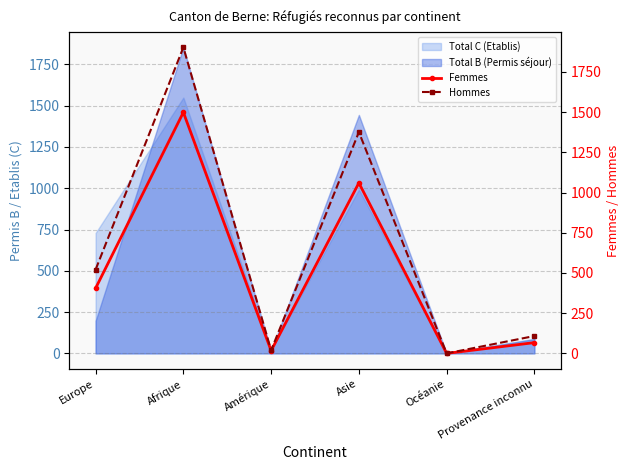

Where is the first local minimum for Hommes?

Amérique